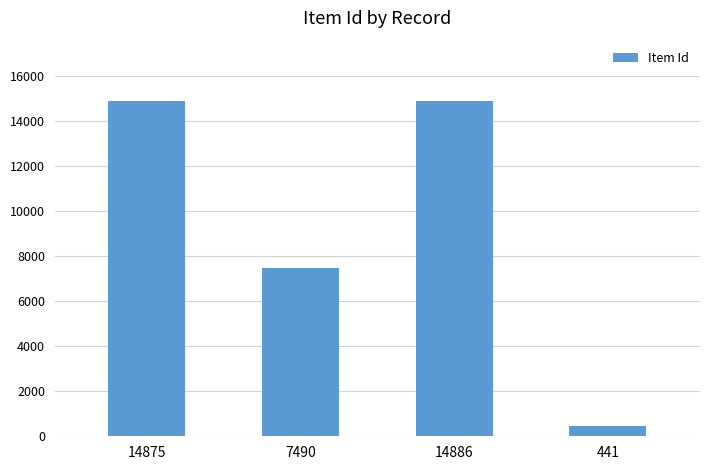

What is the label of the 3rd bar from the right?

7490